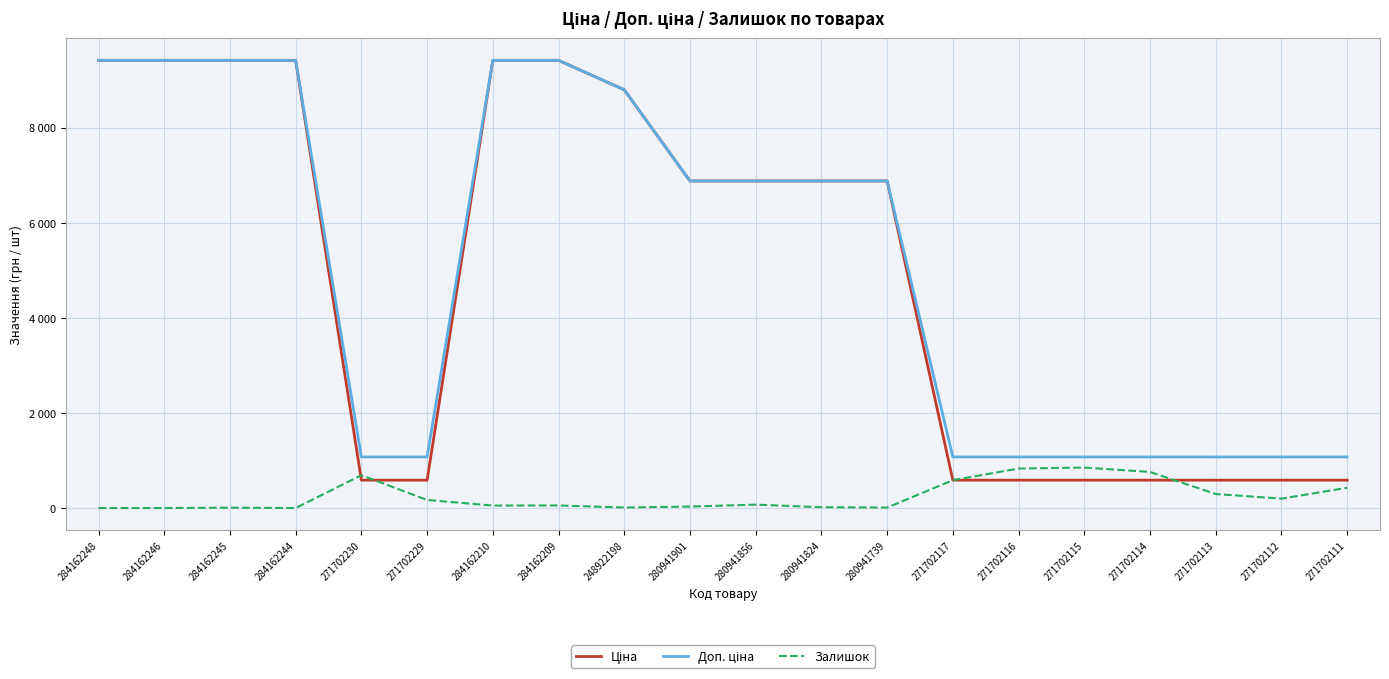

Reading right to left, list all the values displayed in this chart.

Ціна: 271702111=586.0	271702112=586.0	271702113=586.0	271702114=586.0	271702115=586.0	271702116=586.0	271702117=586.0	280941739=6879.5	280941824=6879.5	280941856=6879.5	280941901=6879.5	248922198=8797.6	284162209=9416.9	284162210=9416.9	271702229=586.0	271702230=586.0	284162244=9416.9	284162245=9416.9	284162246=9416.9	284162248=9416.9
Доп. ціна: 271702111=1074.5	271702112=1074.5	271702113=1074.5	271702114=1074.5	271702115=1074.5	271702116=1074.5	271702117=1074.5	280941739=6879.5	280941824=6879.5	280941856=6879.5	280941901=6879.5	248922198=8797.6	284162209=9416.9	284162210=9416.9	271702229=1074.5	271702230=1074.5	284162244=9416.9	284162245=9416.9	284162246=9416.9	284162248=9416.9
Залишок: 271702111=426.0	271702112=197.0	271702113=295.0	271702114=759.0	271702115=851.0	271702116=831.0	271702117=585.0	280941739=10.0	280941824=17.0	280941856=71.0	280941901=31.0	248922198=11.0	284162209=54.0	284162210=52.0	271702229=169.0	271702230=690.0	284162244=0.0	284162245=7.0	284162246=0.0	284162248=0.0